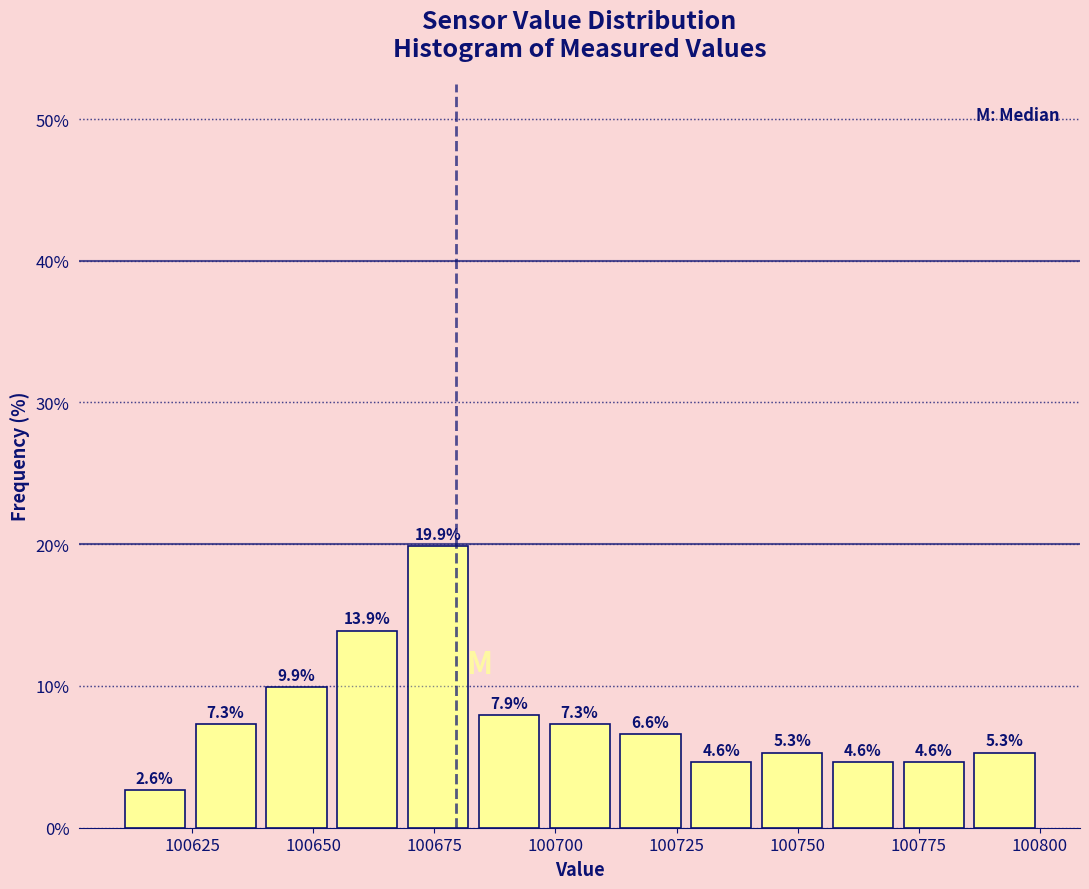

Read against the x-axis, roughly where is the centre of the tallest bar?

100675